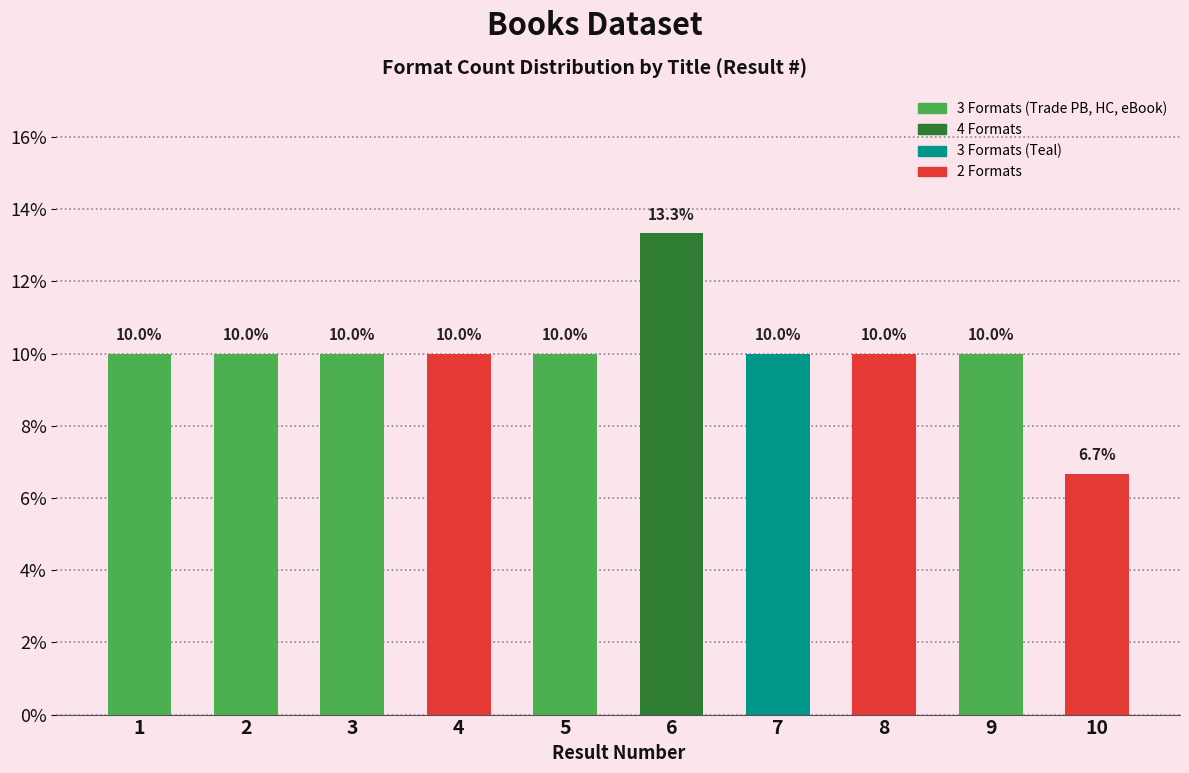

Reading left to right, list all the values displayed in this chart.

10.0	10.0	10.0	10.0	10.0	13.3	10.0	10.0	10.0	6.7